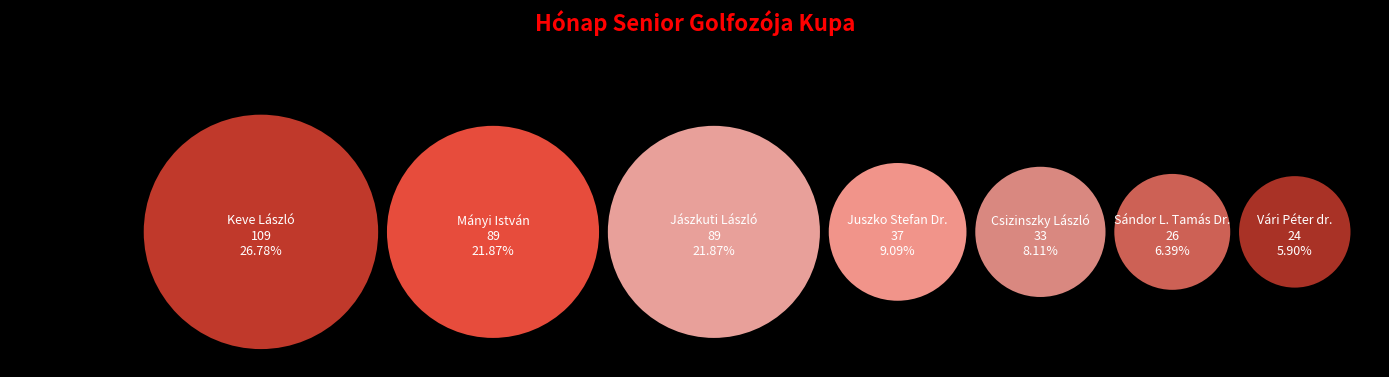

Is the sum of Keve László and Juszko Stefan Dr. greater than half?

No